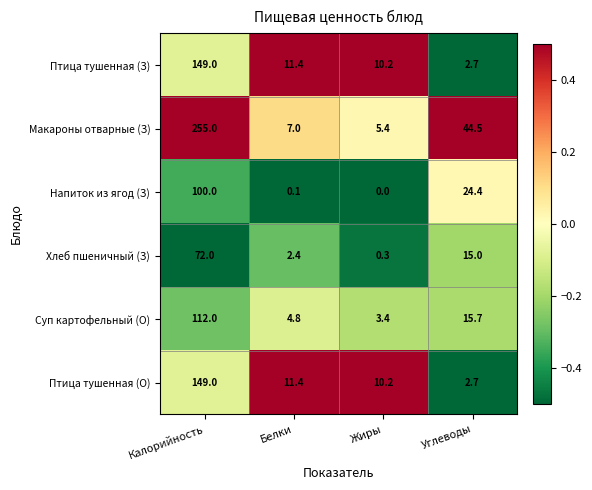

Reading left to right, transcribe all the data shown in this chart.

Птица тушенная (З): Калорийность=149.0	Белки=11.4	Жиры=10.2	Углеводы=2.7
Макароны отварные (З): Калорийность=255.0	Белки=7.0	Жиры=5.4	Углеводы=44.5
Напиток из ягод (З): Калорийность=100.0	Белки=0.1	Жиры=0.0	Углеводы=24.4
Хлеб пшеничный (З): Калорийность=72.0	Белки=2.4	Жиры=0.3	Углеводы=15.0
Суп картофельный (О): Калорийность=112.0	Белки=4.8	Жиры=3.4	Углеводы=15.7
Птица тушенная (О): Калорийность=149.0	Белки=11.4	Жиры=10.2	Углеводы=2.7